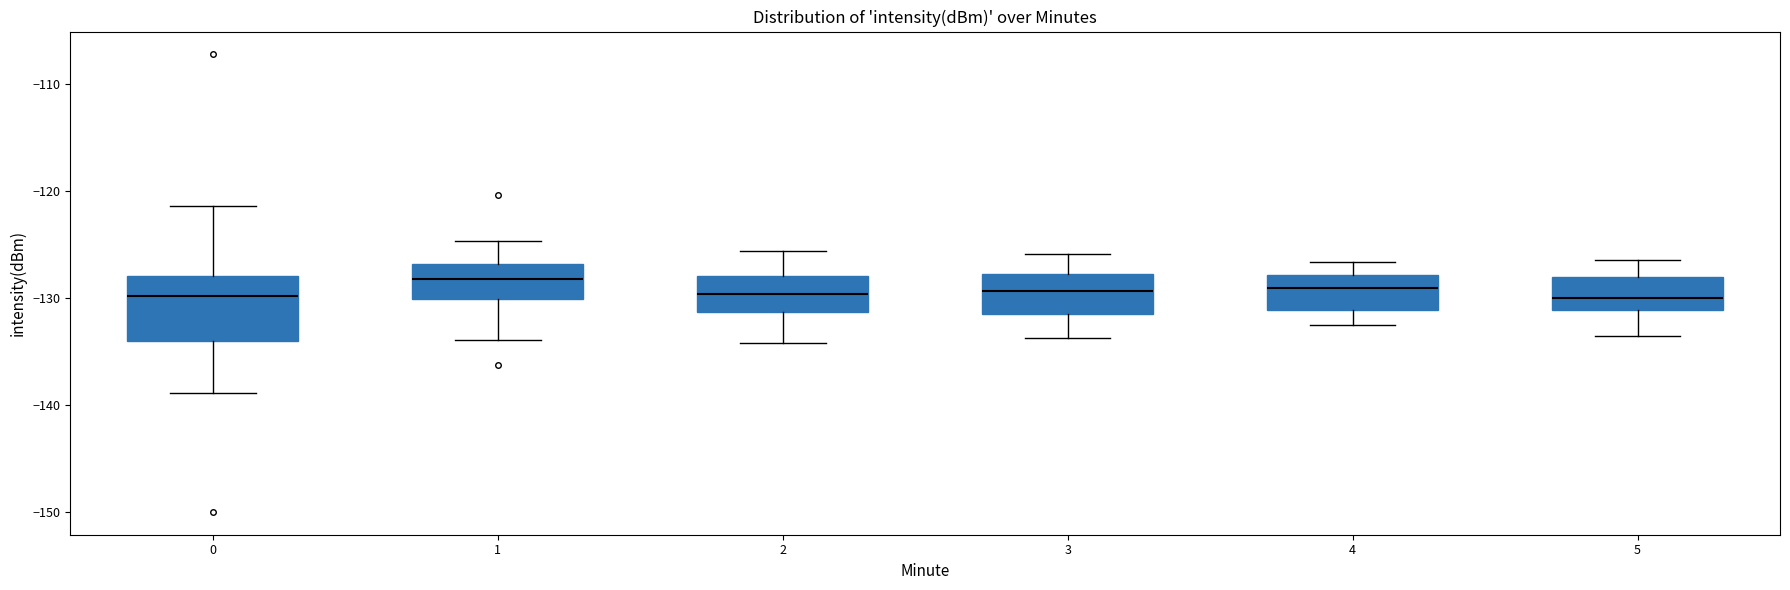

Reading left to right, transcribe this box plot: for each box, give where its median line is, the range the box spans, and where its two whiskers end, as read against the y-axis. The values are not printed on the chart, so give them approximately, as read against the axis.

0: median -130, box -134 to -128, whiskers -139 to -121
1: median -128, box -130 to -127, whiskers -134 to -125
2: median -130, box -131 to -128, whiskers -134 to -126
3: median -129, box -132 to -128, whiskers -134 to -126
4: median -129, box -131 to -128, whiskers -132 to -127
5: median -130, box -131 to -128, whiskers -133 to -126